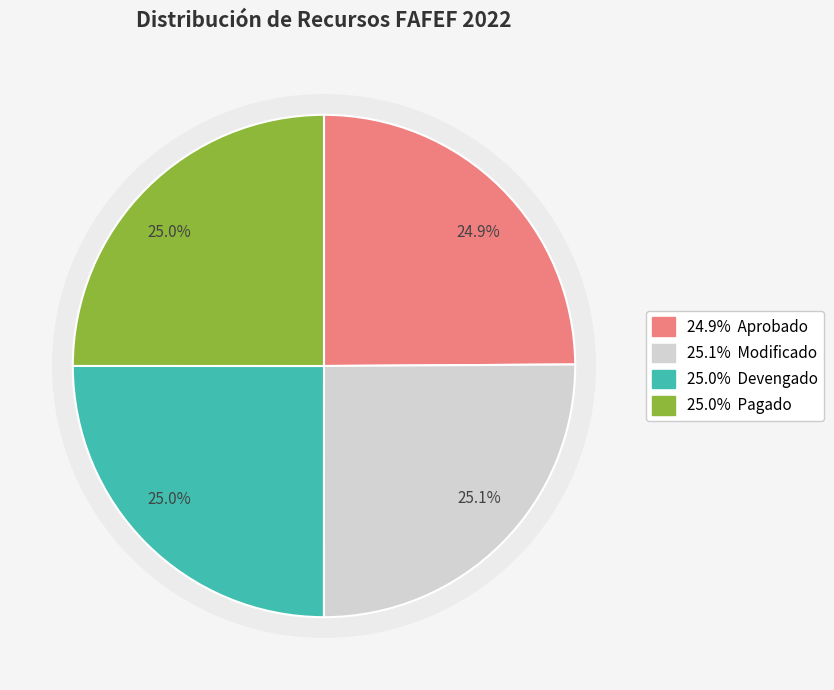

To the nearest percent, what portion does Devengado represent?

25%